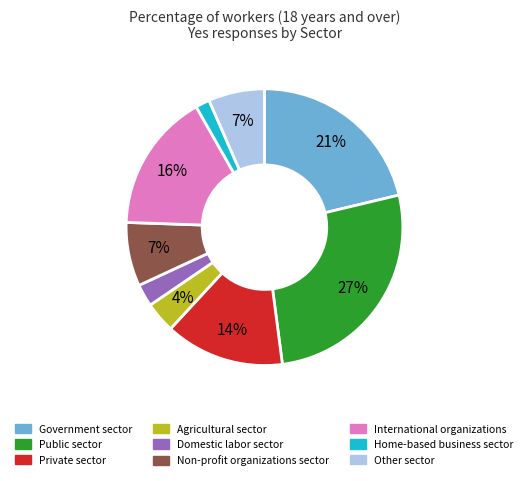

What is the largest slice in the pie chart?

Public sector